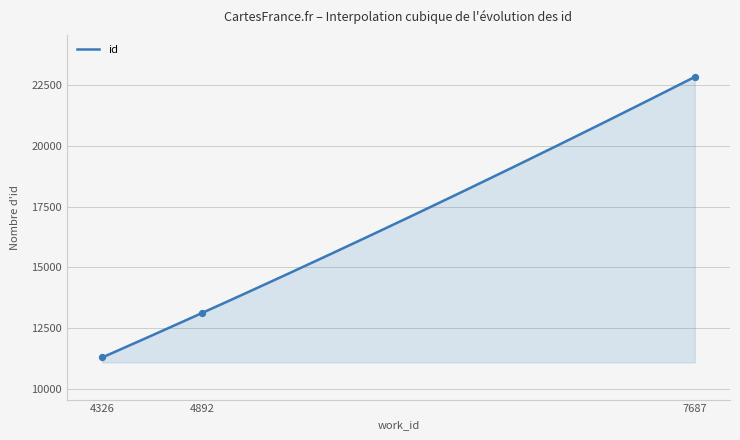

What is the ratio of the value at 4326 to the value at 7687?

0.5